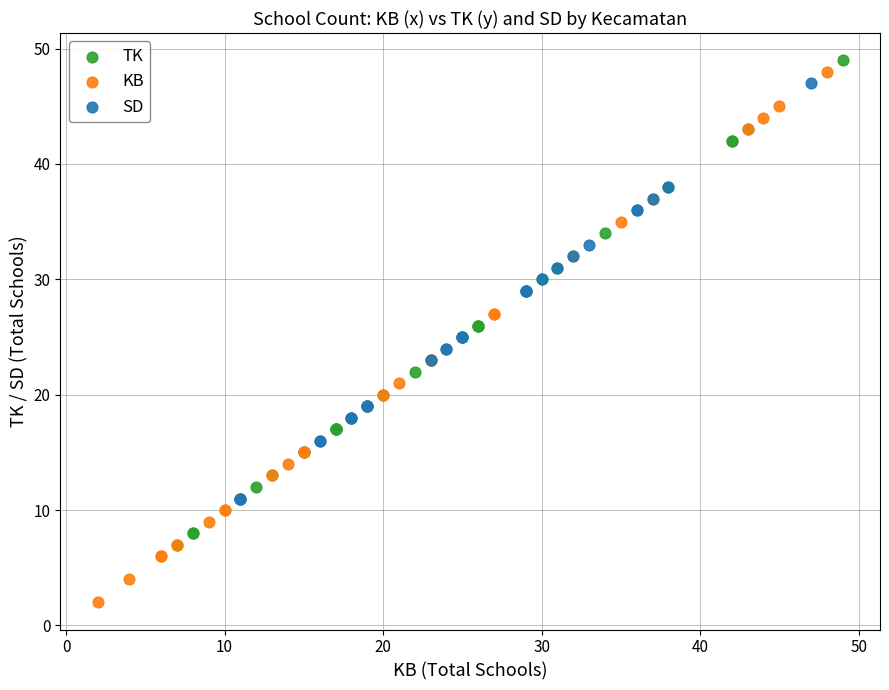

Which series contains the lowest Y value?

KB